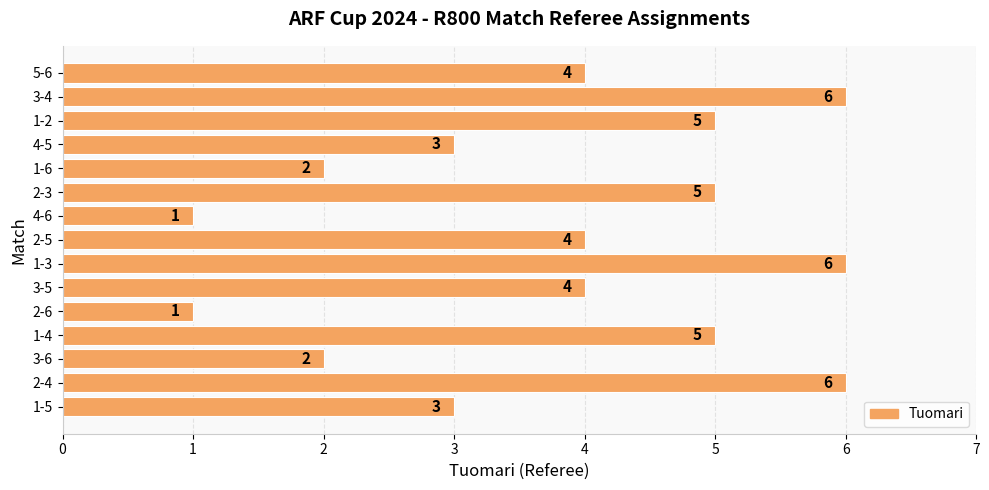

What is the average value?

4